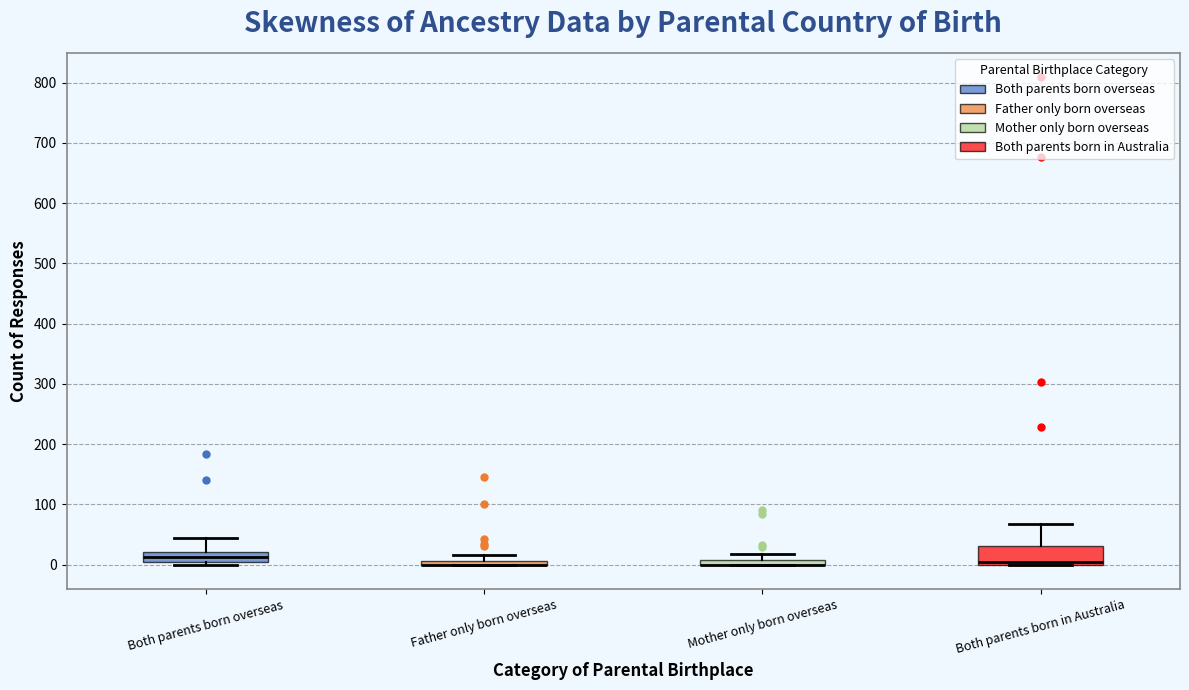

Comparing the boxes themselves (not the whiskers), which one is the tallest?

Both parents born in Australia